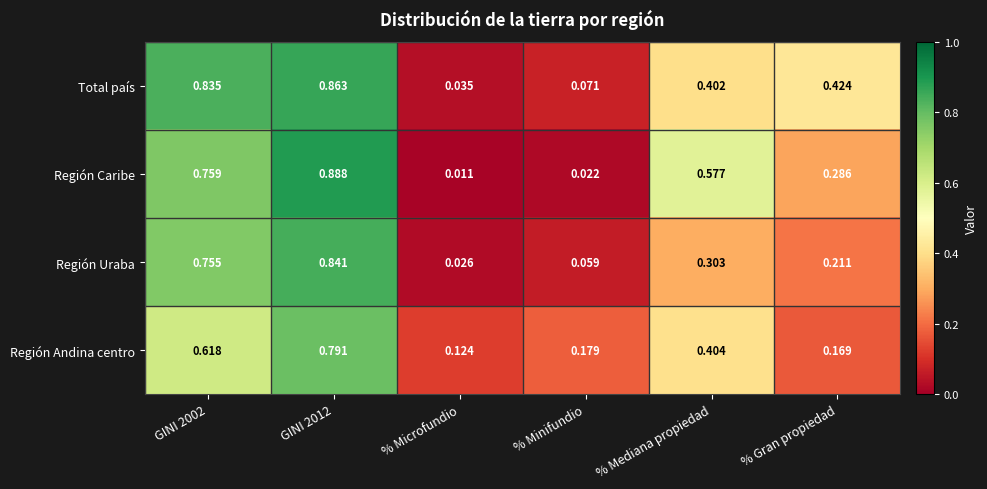

Which label corresponds to the smallest value in the chart?

% Microfundio